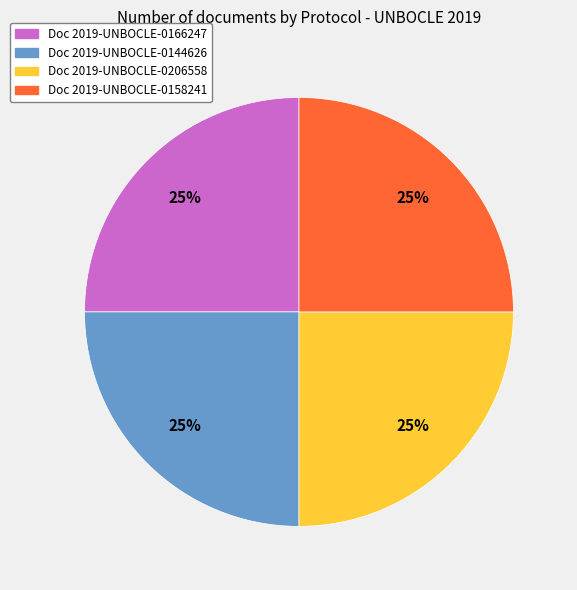

To the nearest percent, what is the average slice percentage?

25%